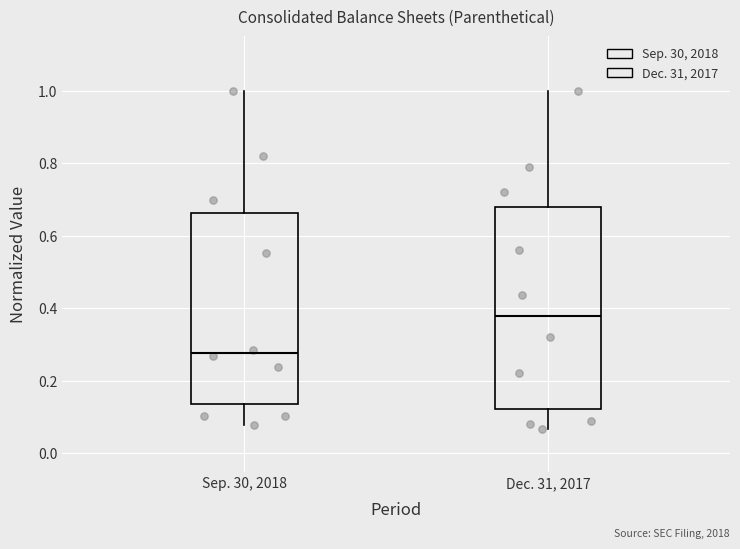

Where is the upper edge of the box for Dec. 31, 2017 on the y-axis? The values are not printed on the chart, so give them approximately, as read against the axis.

0.68